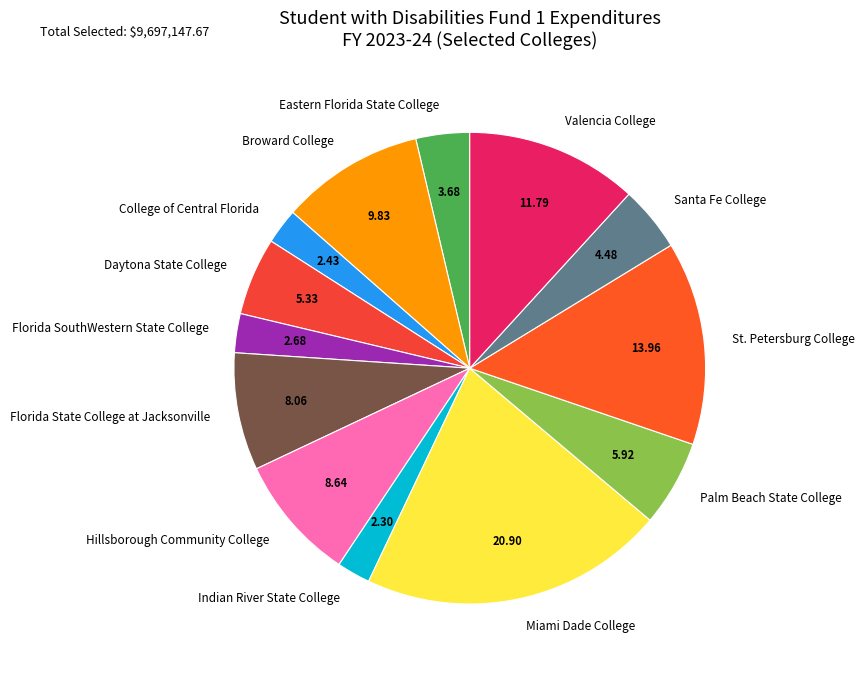

Does any single category account for the majority?

No